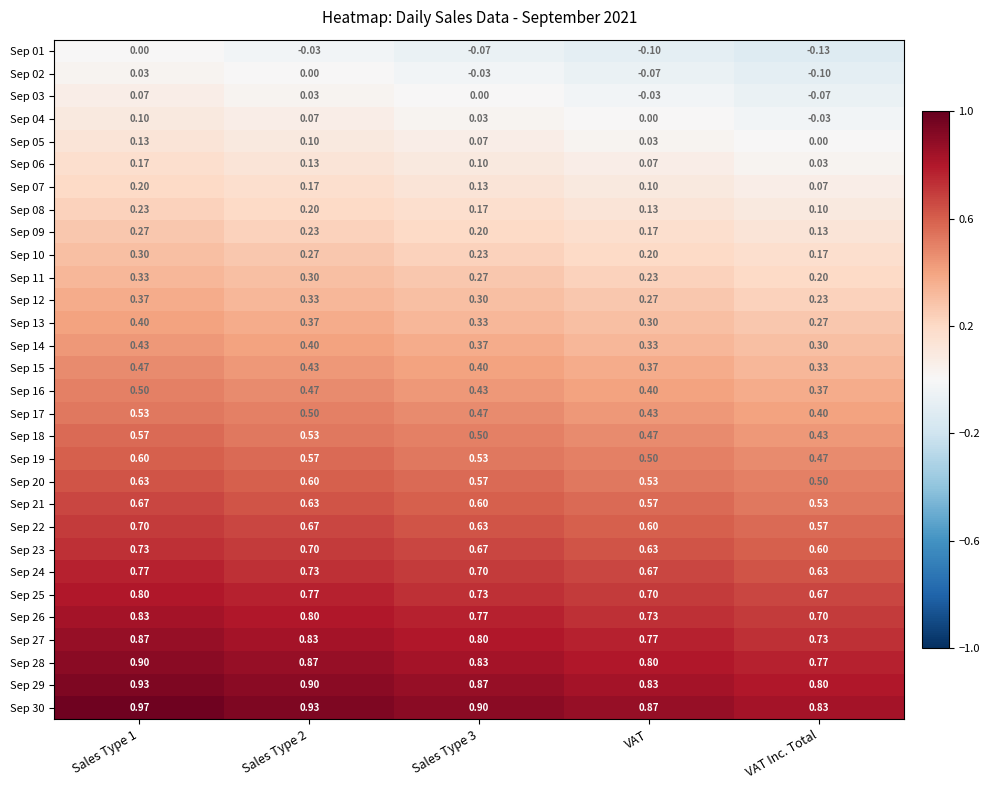

Which label corresponds to the smallest value in the chart?

VAT Inc. Total